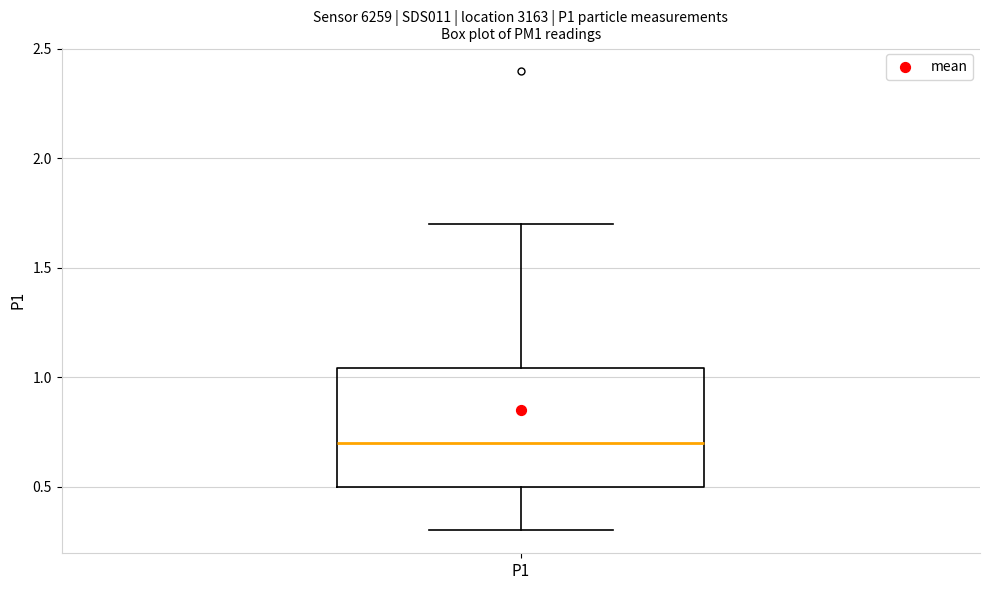

Where is the lower edge of the box for P1 on the y-axis? The values are not printed on the chart, so give them approximately, as read against the axis.

0.50